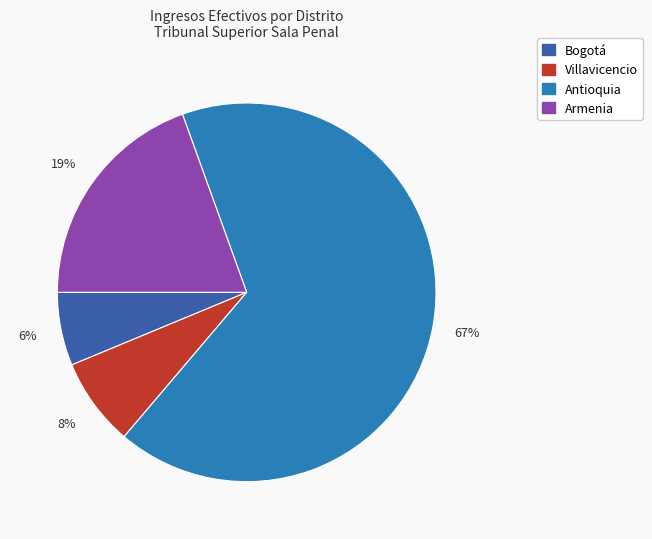

Is there any slice that represents more than half of the pie?

Yes